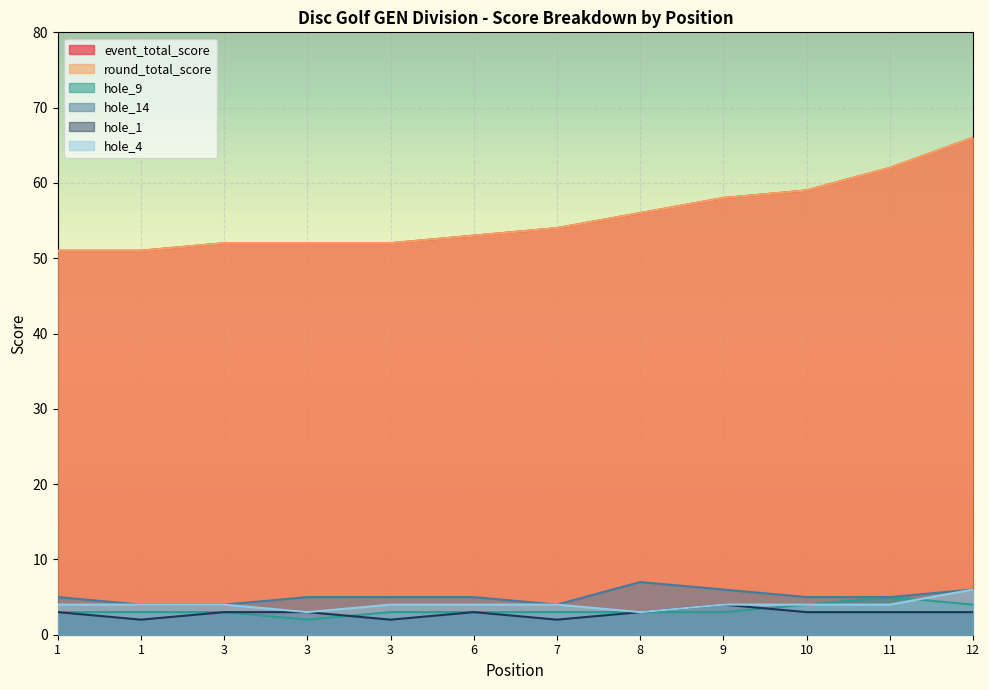

What is the value of the event_total_score point at the 7th from the left?

54